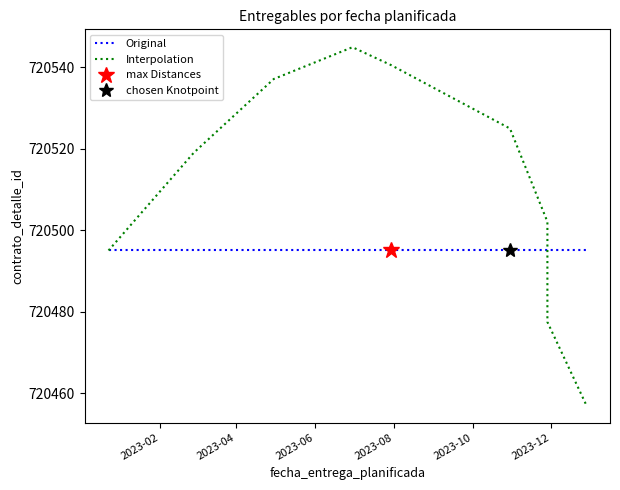

What are all the series names shown in the legend?

Original, Interpolation